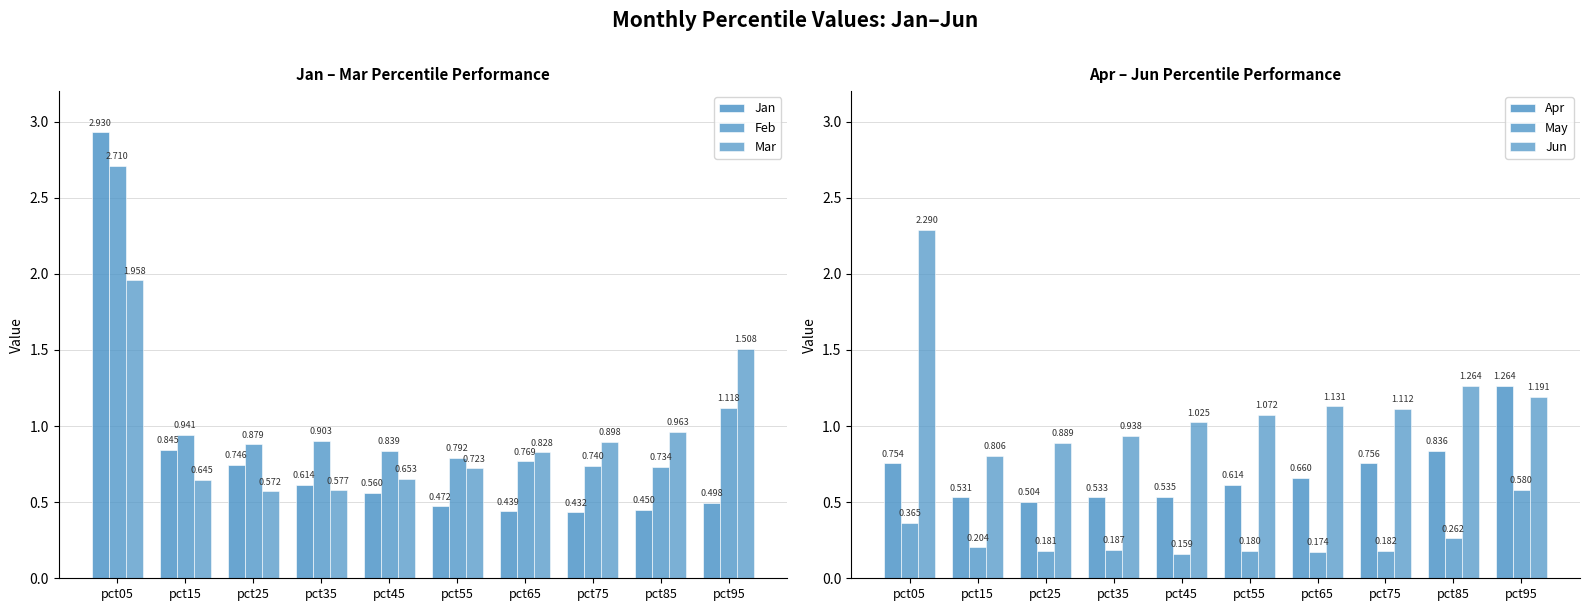

What is the difference between the highest and lowest values at pct05?

2.6